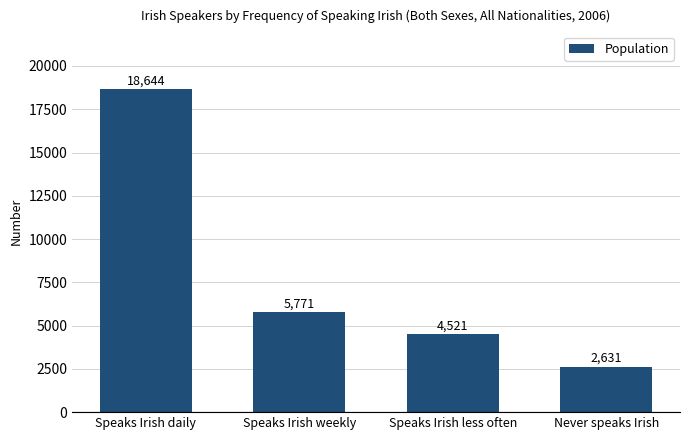

What position from the right is Speaks Irish daily?

4